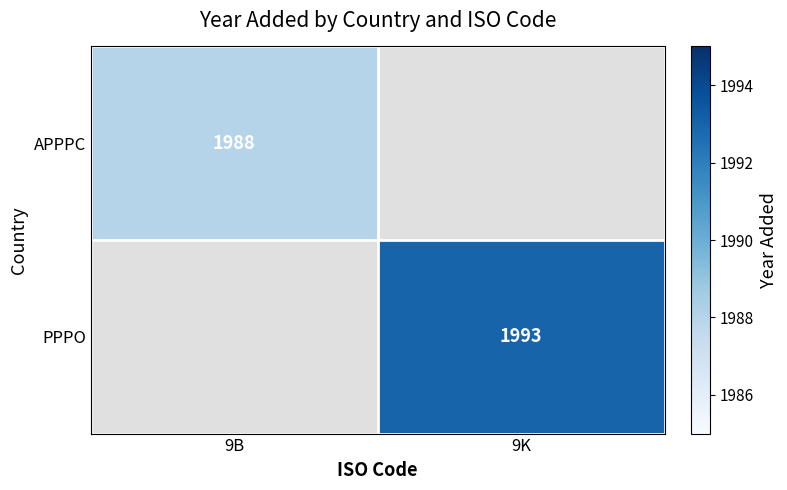

Is it true that PPPO equals 1993 at 9K?

True